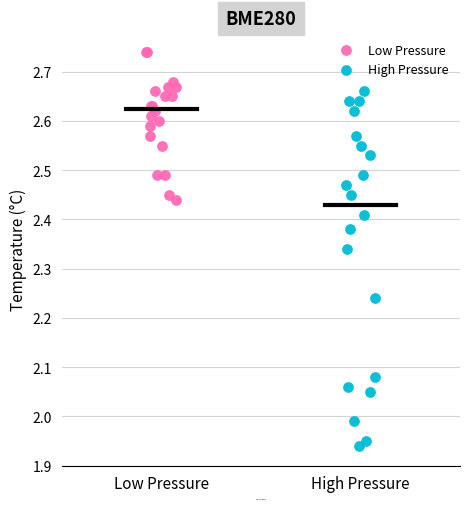

What are all the series names shown in the legend?

Low Pressure, High Pressure